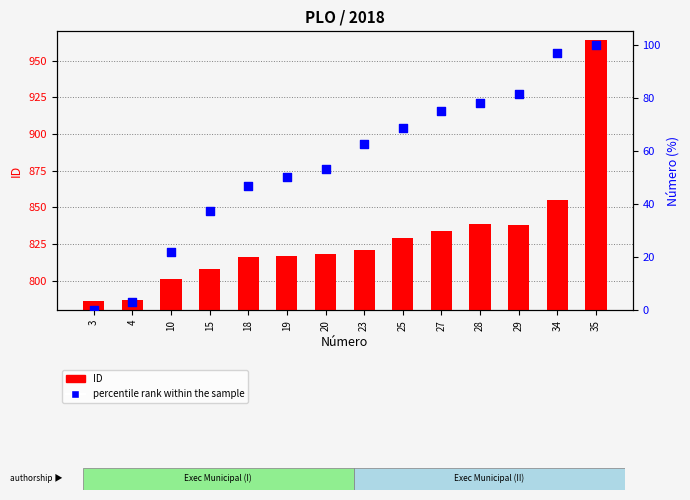

Which series has the largest total across all categories?

ID